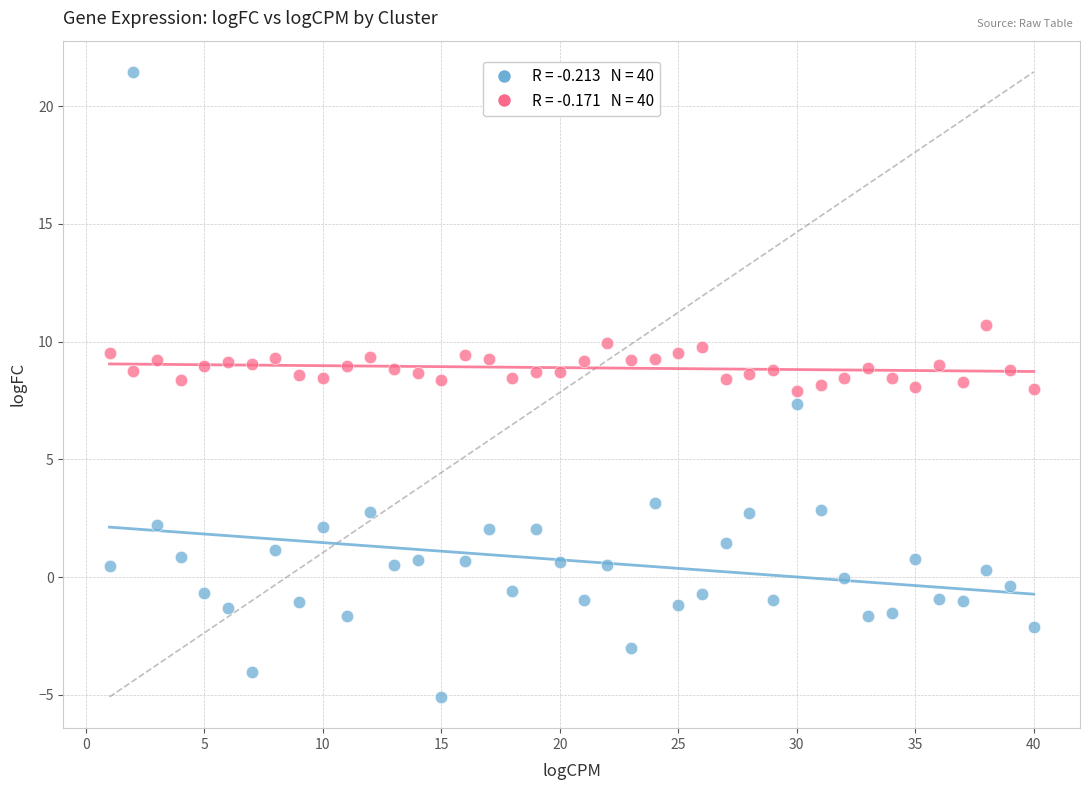

Across all data points, what is the range of Y values (max minus min)?

26.5